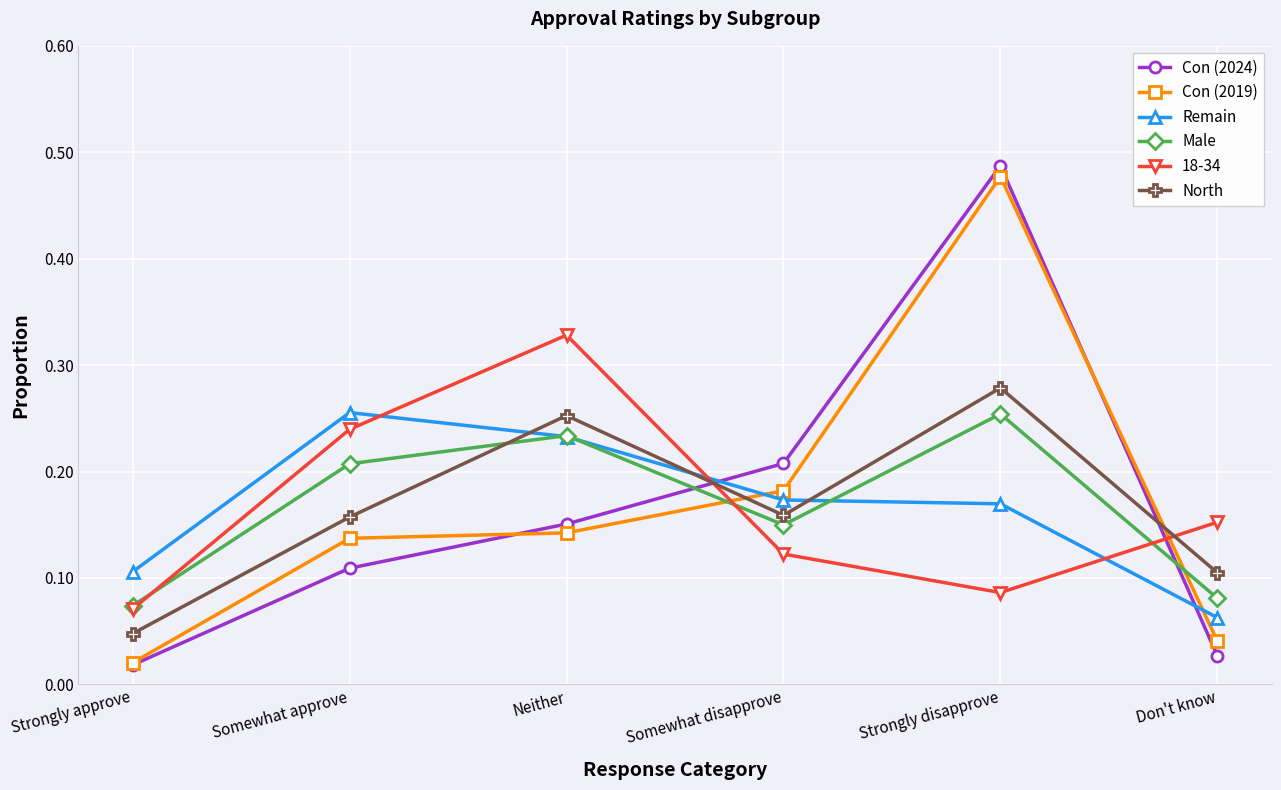

Which category has the highest value in the Remain series?

Somewhat approve